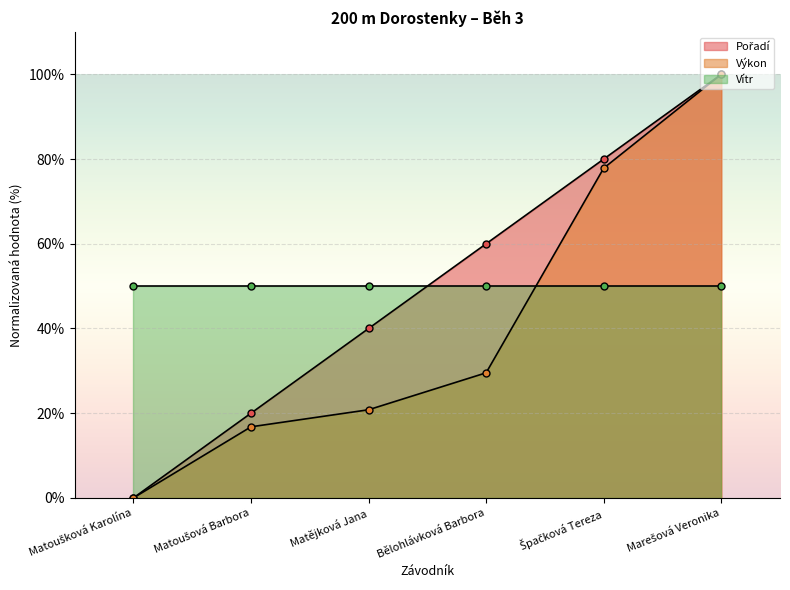

True or false: Výkon has a value of 100.0 at Marešová Veronika.

True